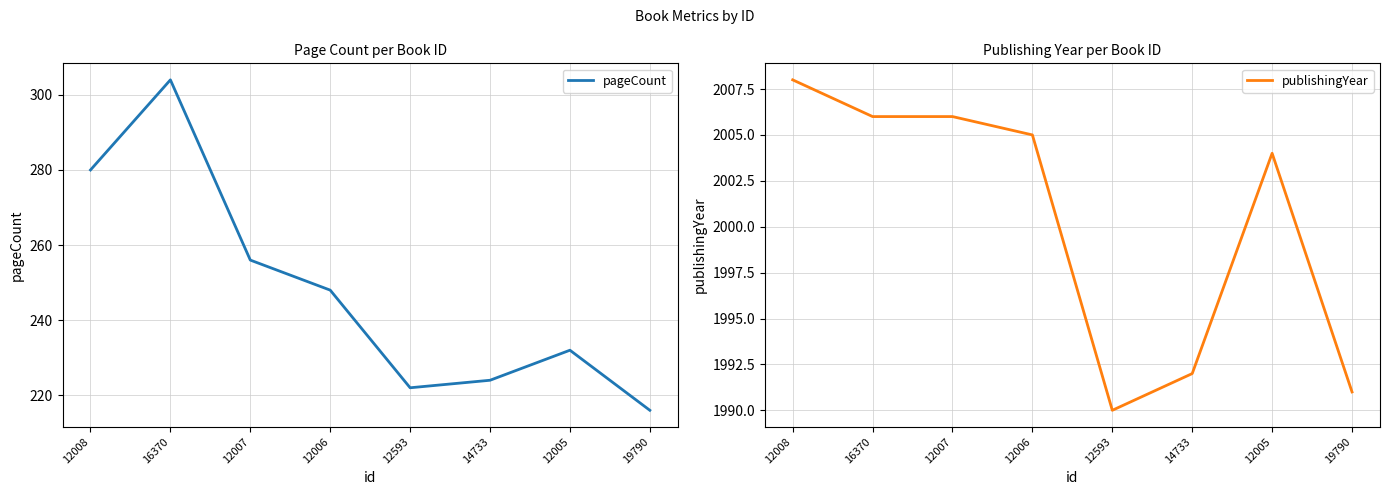

Reading right to left, transcribe all the data shown in this chart.

pageCount: 19790=216	12005=232	14733=224	12593=222	12006=248	12007=256	16370=304	12008=280
publishingYear: 19790=1991	12005=2004	14733=1992	12593=1990	12006=2005	12007=2006	16370=2006	12008=2008